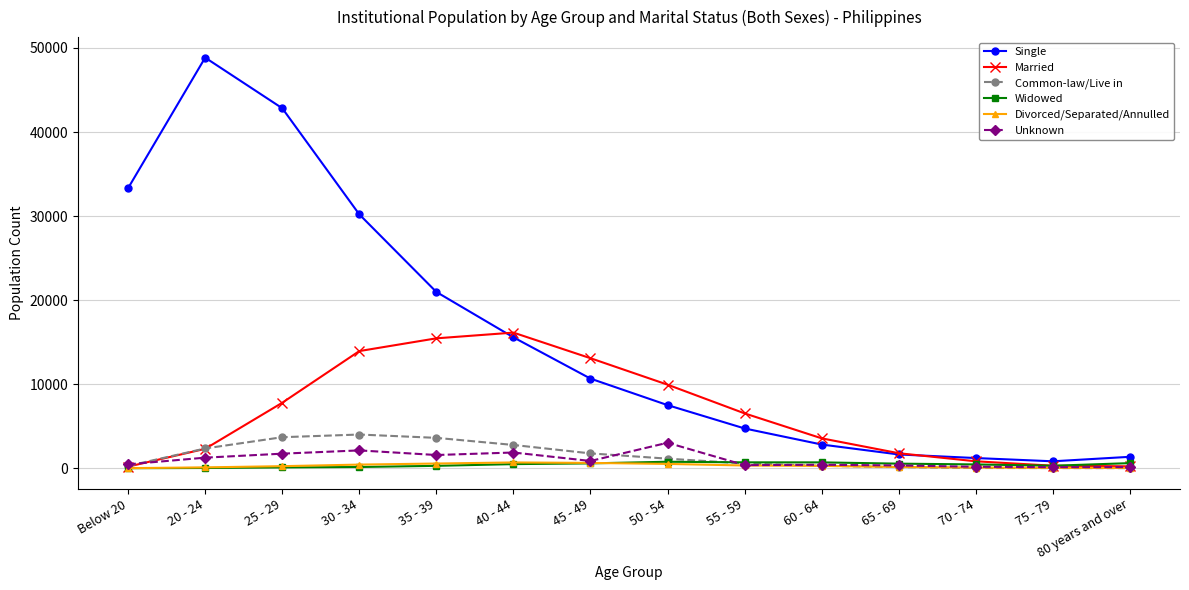

True or false: Single and Divorced/Separated/Annulled intersect in this chart.

False